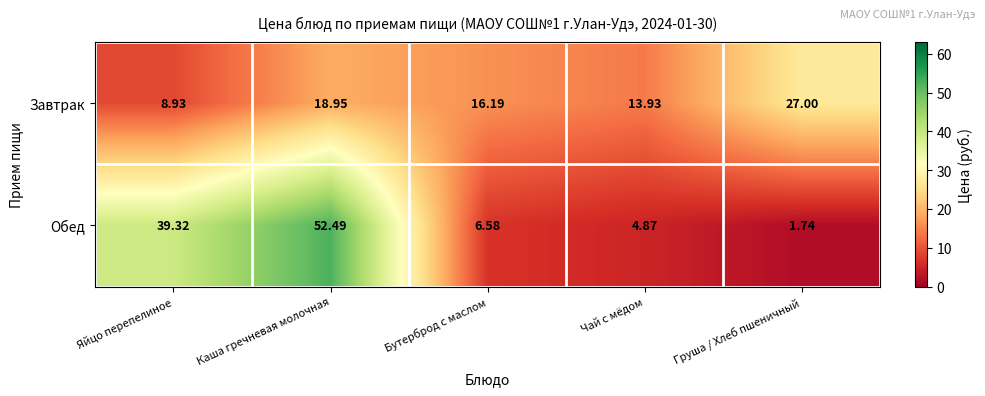

At which label does Завтрак first exceed 16?

Каша гречневая молочная